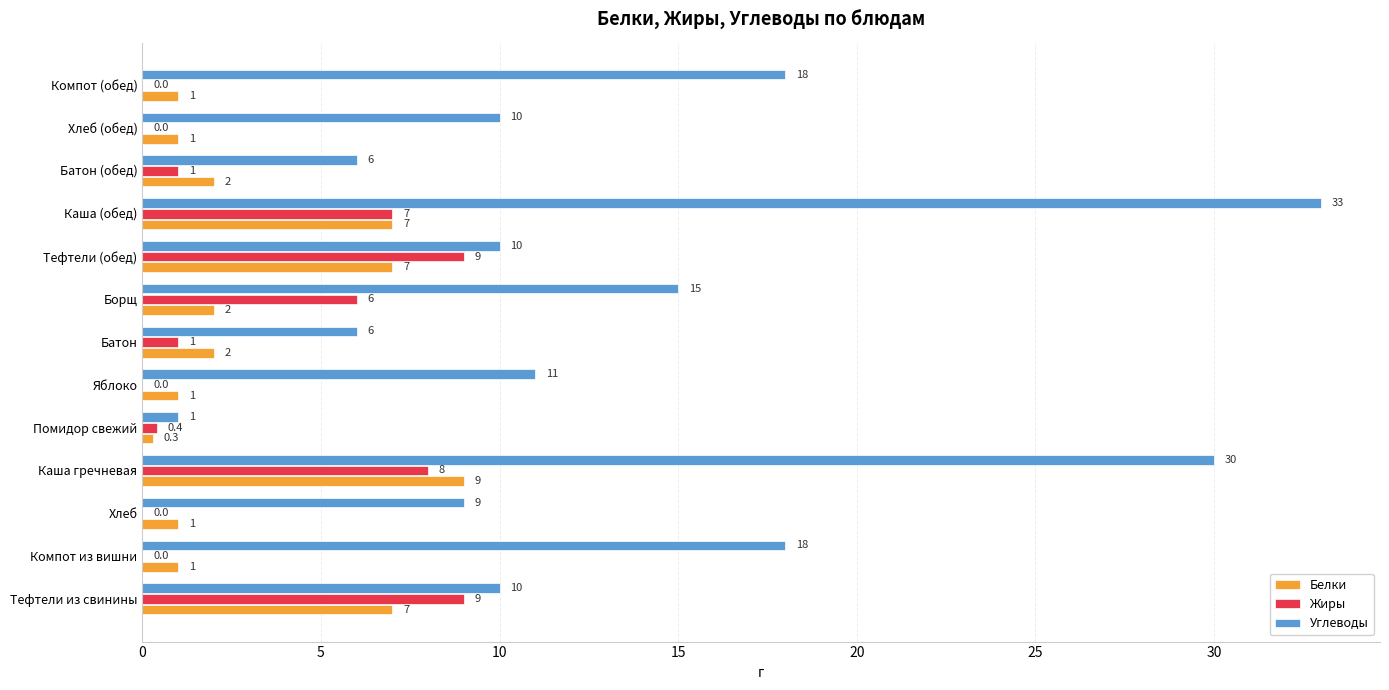

Read the Белки value at Батон.

2.0